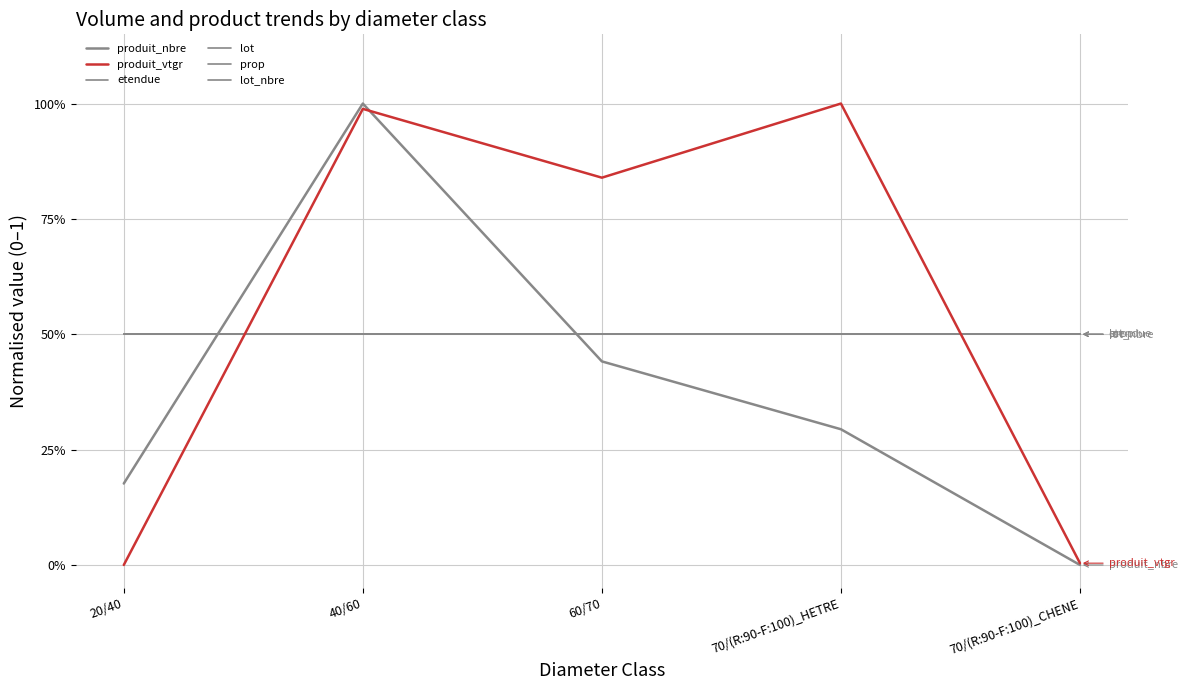

Does the chart have visible grid lines?

Yes